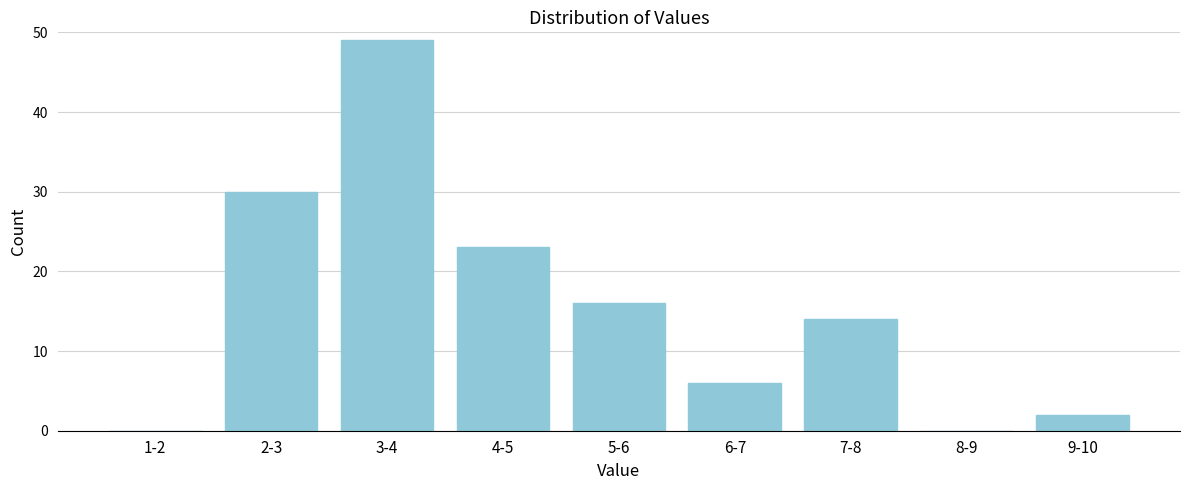

Reading left to right, what are all the values shown in this chart?

1-2=0	2-3=30	3-4=49	4-5=23	5-6=16	6-7=6	7-8=14	8-9=0	9-10=2